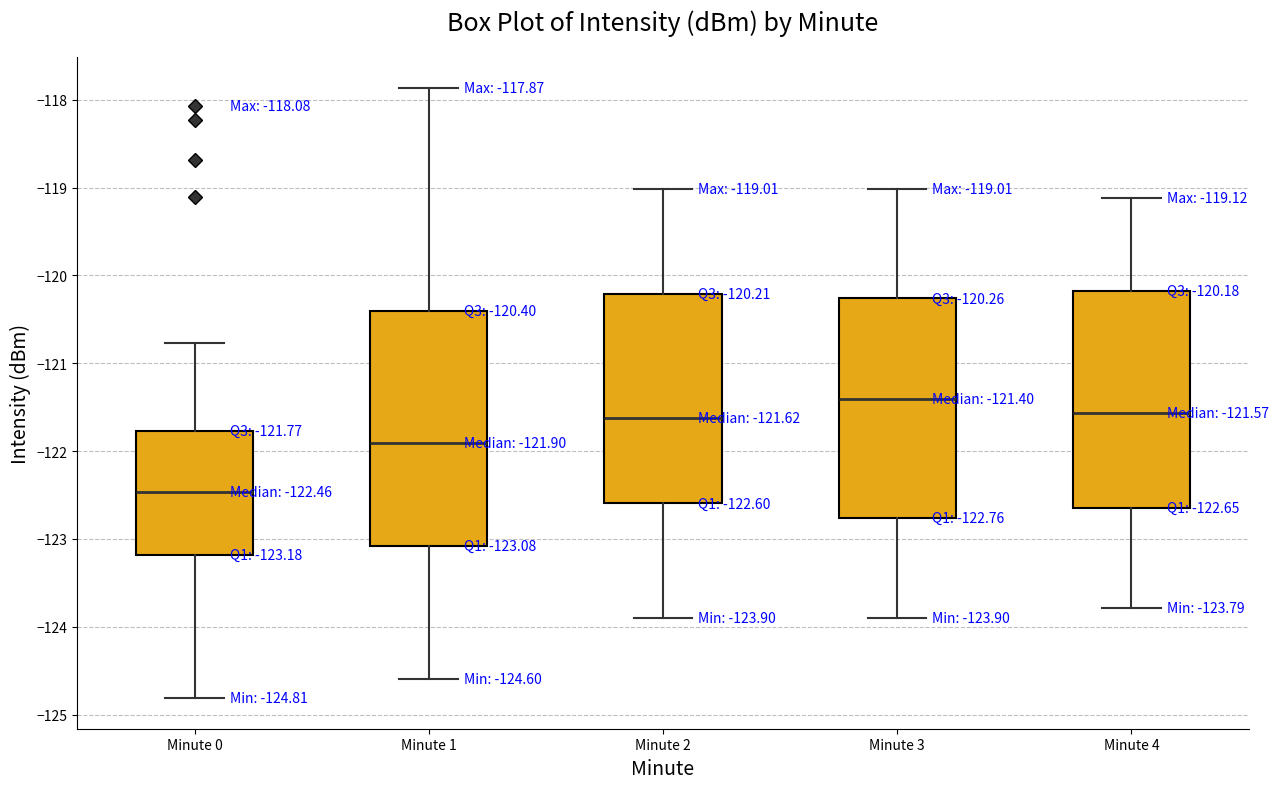

Which box has the lowest median line?

Minute 0